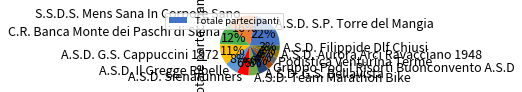

To the nearest percent, what is the difference between the largest and smallest slice percentages?

19%